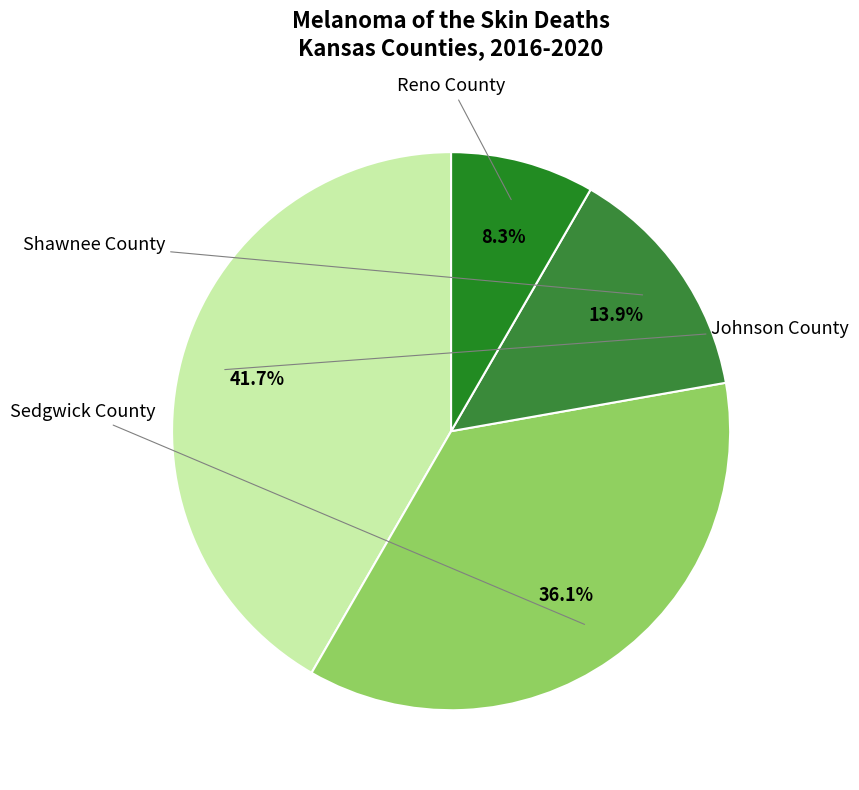

To the nearest percent, what portion does Shawnee County represent?

14%